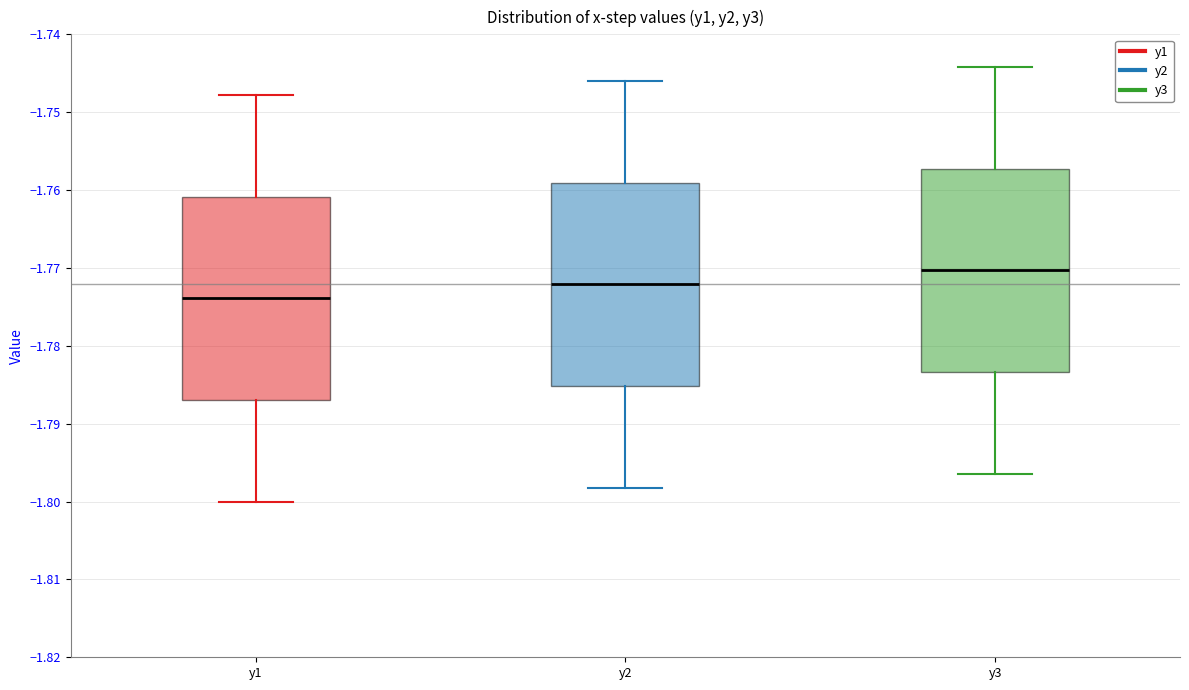

Where is the lower edge of the box for y3 on the y-axis? The values are not printed on the chart, so give them approximately, as read against the axis.

-1.783